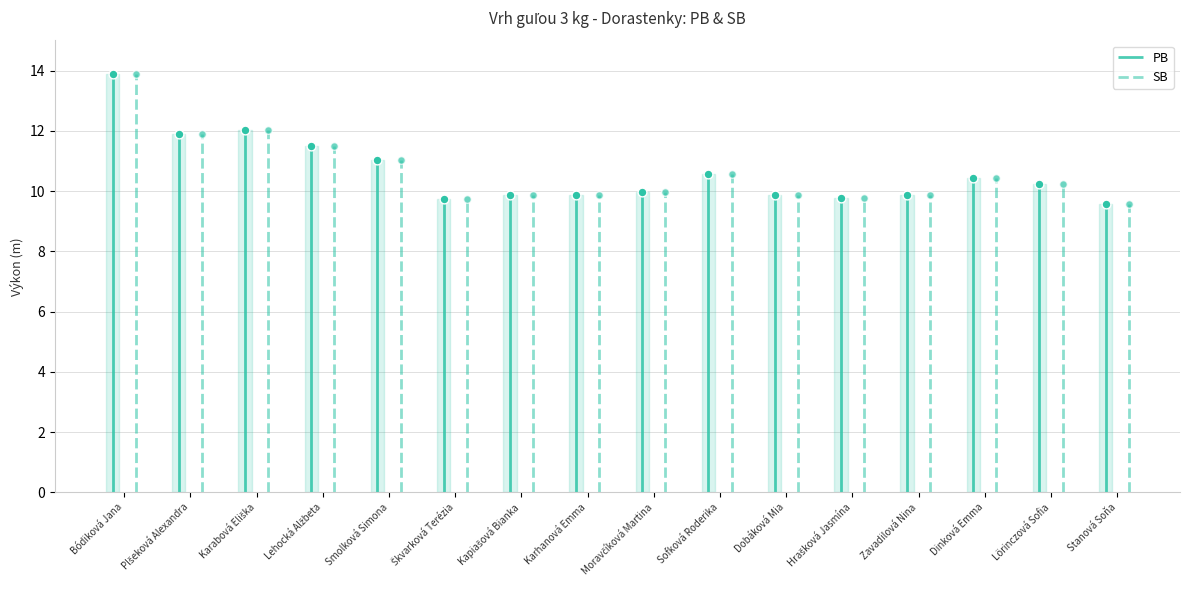

Is the value of PB at Lehocká Alžbeta greater than the value of SB at Zavadilová Nina?

Yes